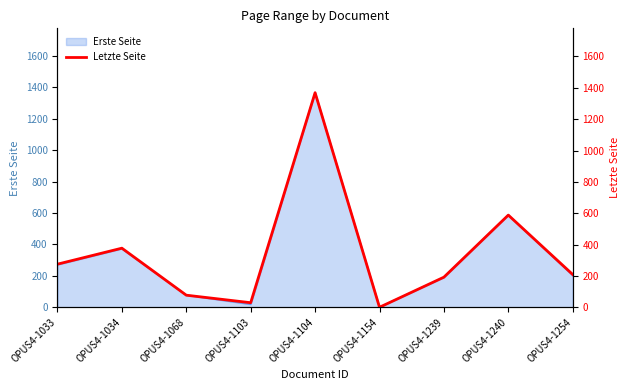

What is the change in value from OPUS4-1239 to OPUS4-1240?

+396